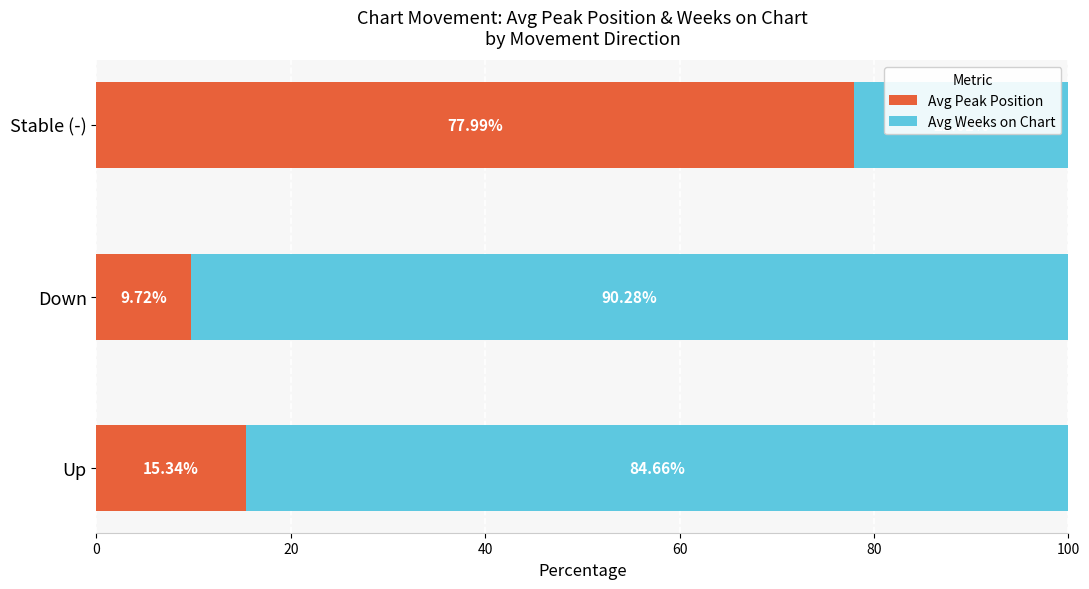

What is the total value across all series at Stable (-)?

100.0